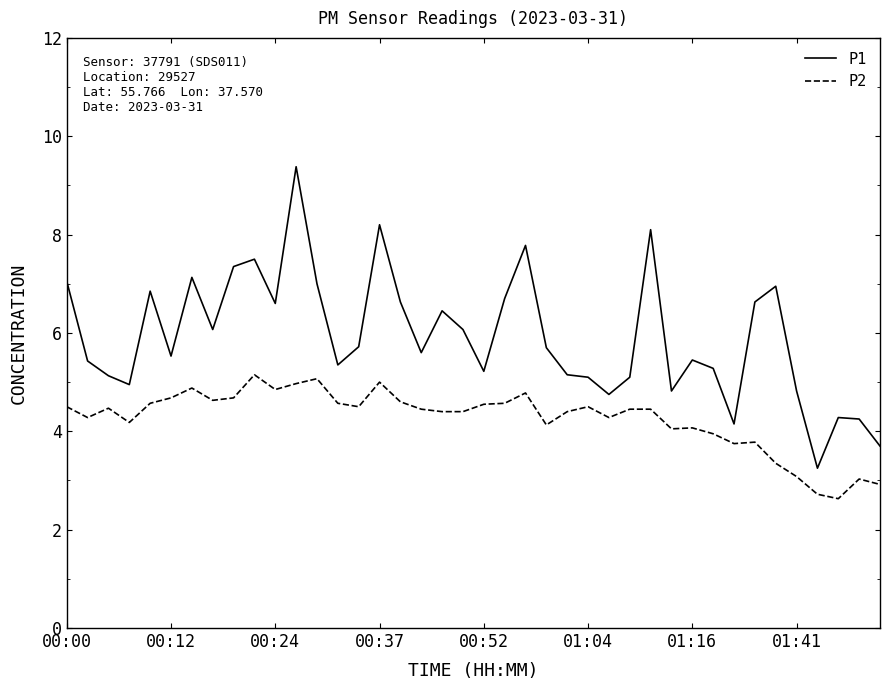

Rank the series by their average value, from highest to lowest.

P1, P2